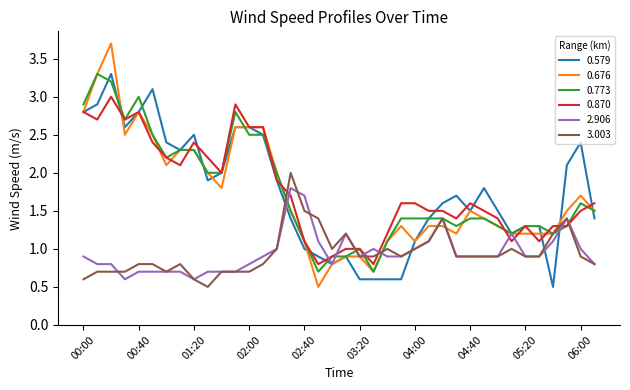

After their last crossing, which series has the higher values: 0.579 or 0.773?

0.773